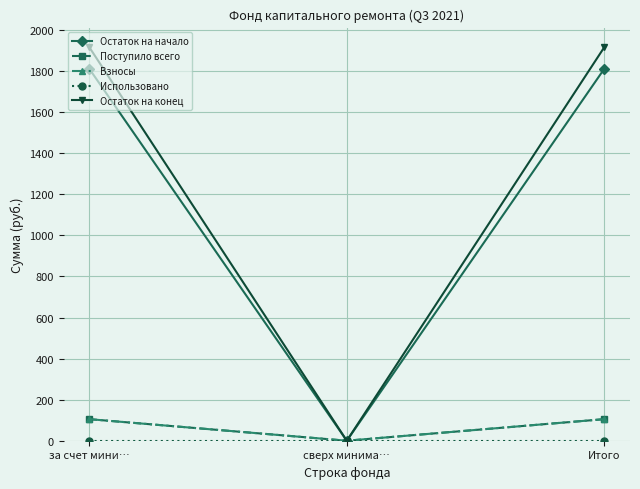

Which series has the widest spread of values?

Остаток на конец